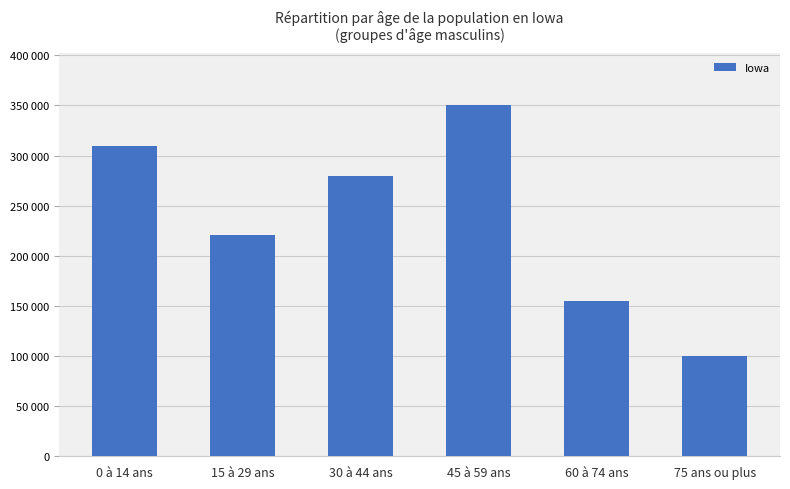

What position from the right is 45 à 59 ans?

3